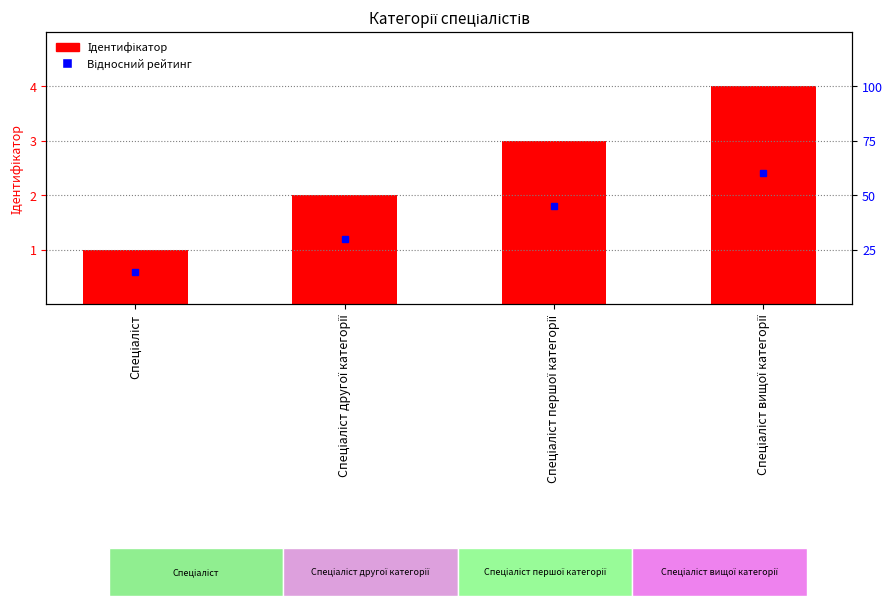

List the labels in order of value, smallest first.

Спеціаліст, Спеціаліст другої категорії, Спеціаліст першої категорії, Спеціаліст вищої категорії